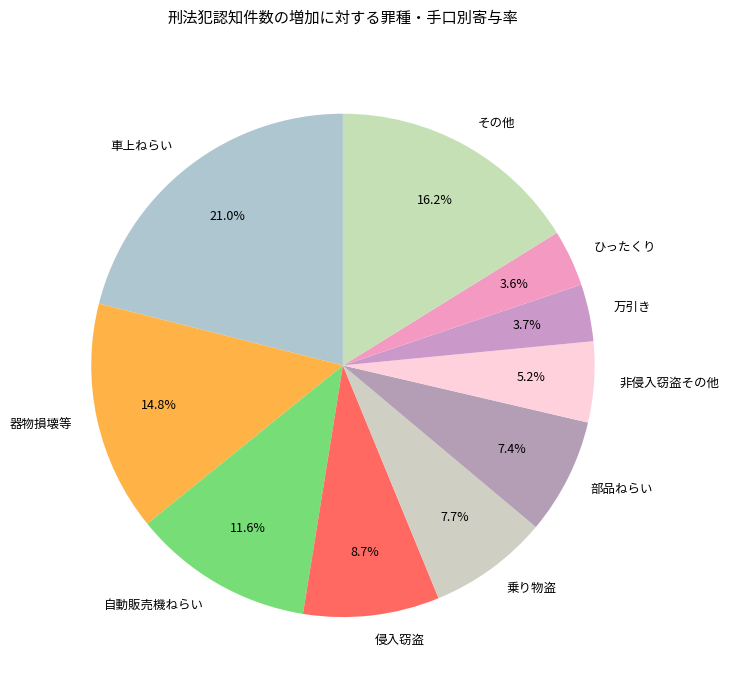

To the nearest percent, what is the difference between the 非侵入窃盗その他 and ひったくり slice percentages?

2%